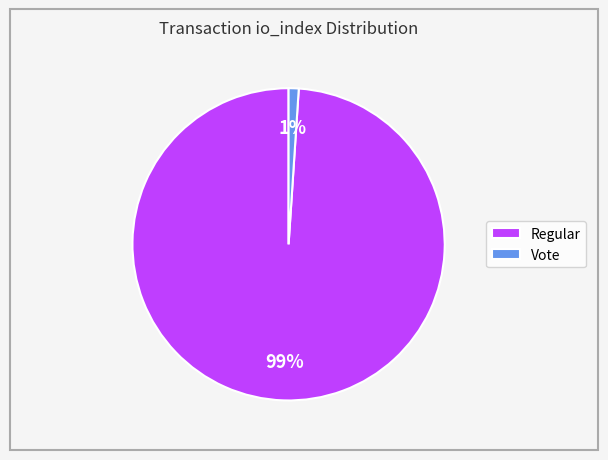

What is the smallest slice in the pie chart?

Vote